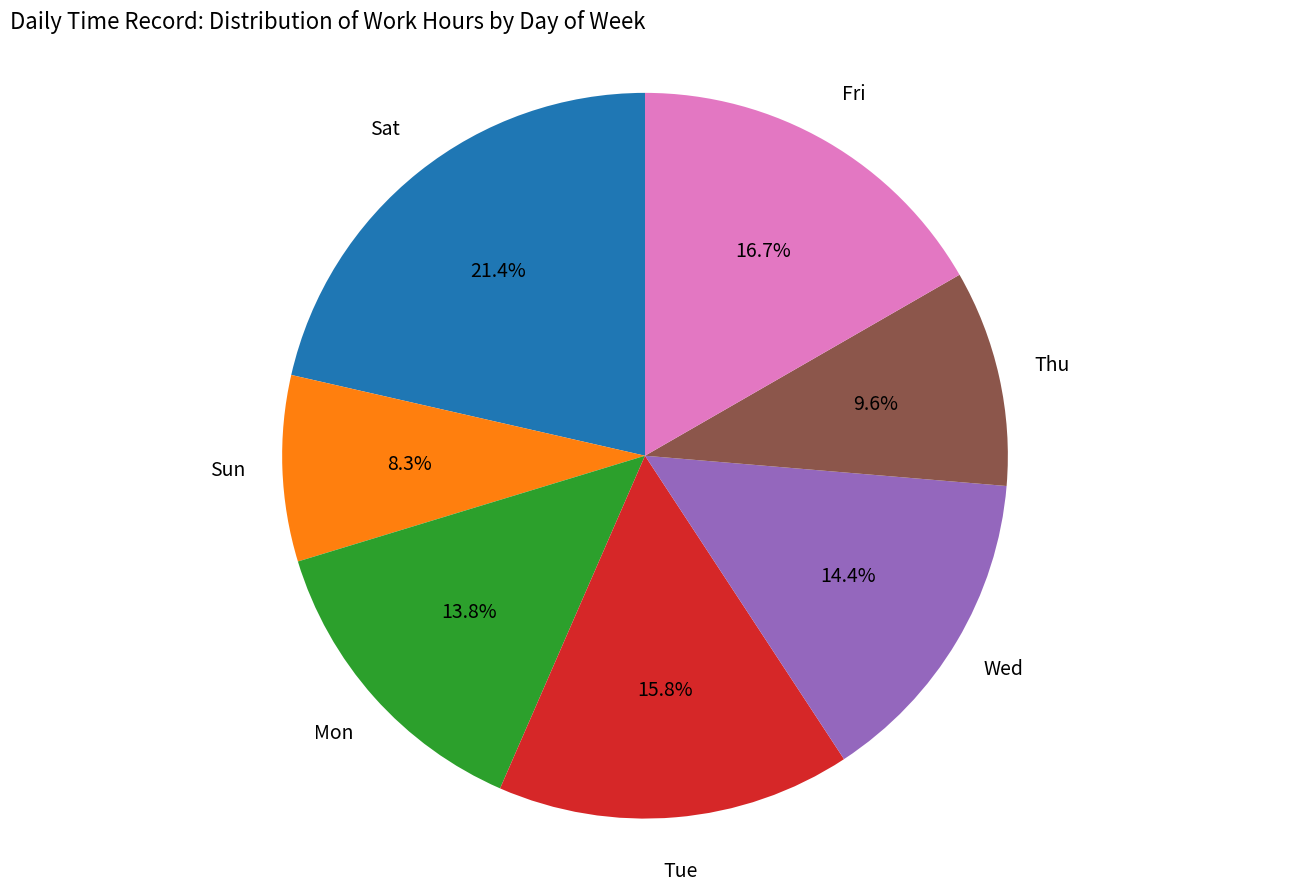

Approximately how many times larger is the value at Sun compared to Thu?

0.9